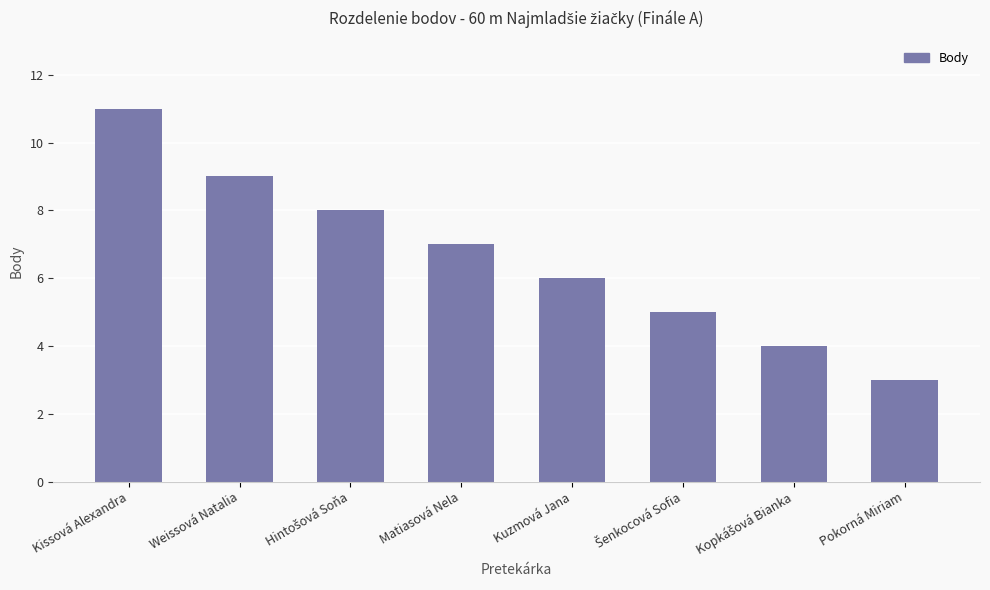

The chart shows a value of 7 at Matiasová Nela. True or false?

True